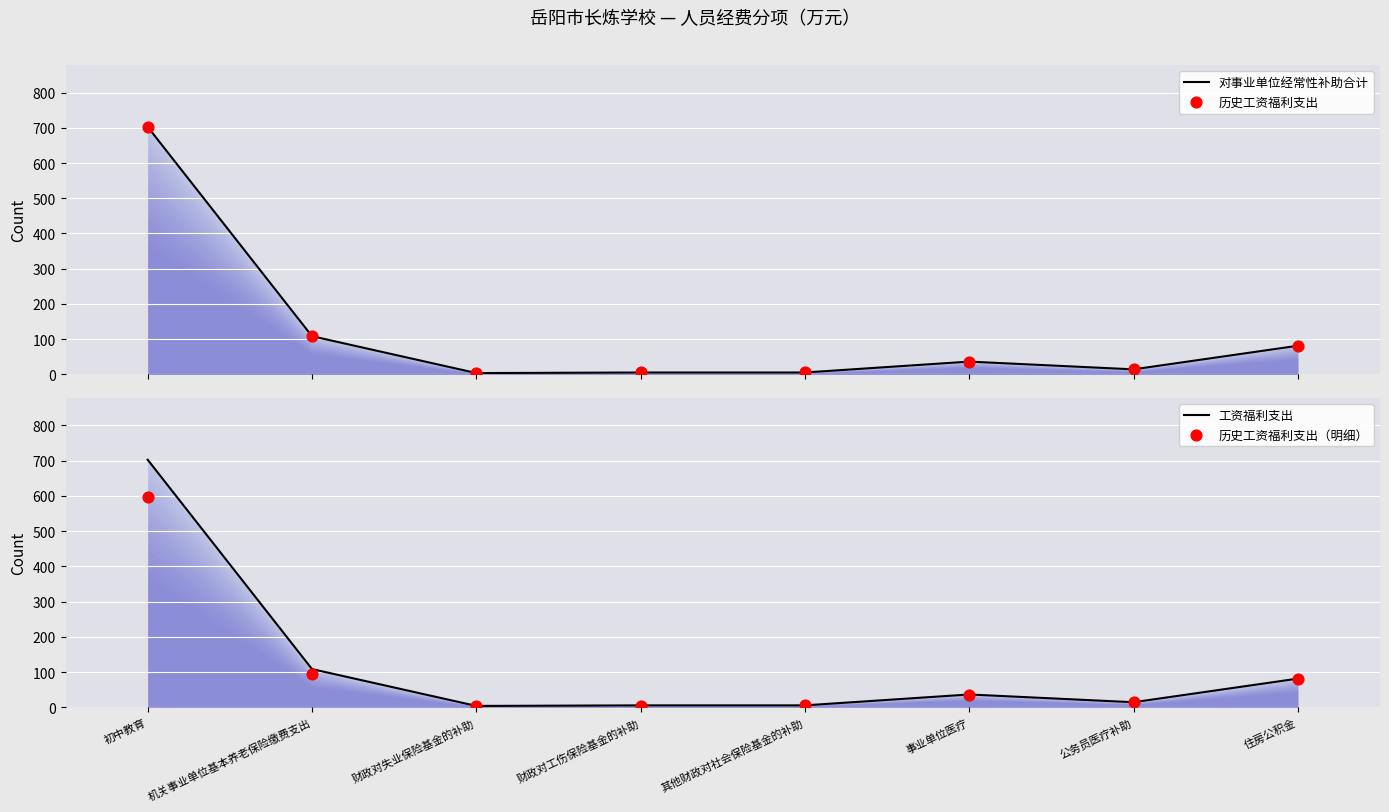

Which series contains the lowest Y value?

历史工资福利支出（明细）